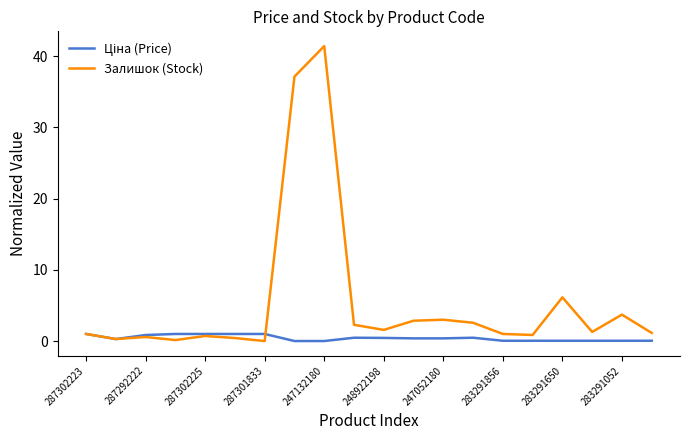

Which series has the largest range (max minus min)?

Залишок (Stock)